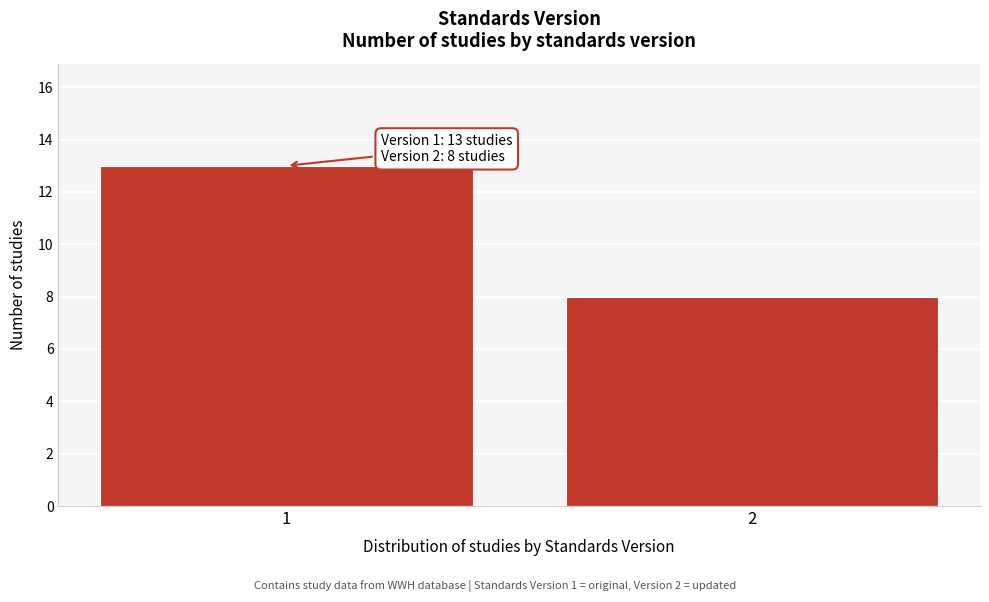

Reading left to right, what are all the values shown in this chart?

13	8